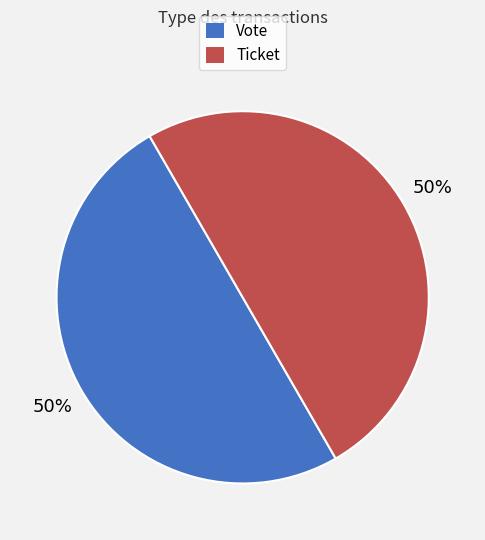

The Ticket slice represents 61% of the pie. True or false?

False